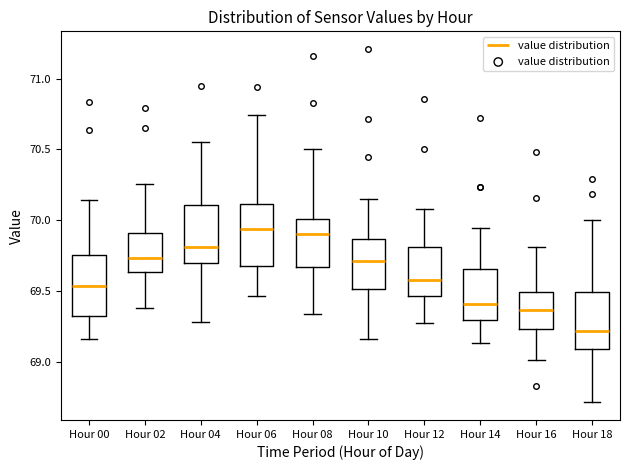

Reading left to right, transcribe this box plot: for each box, give where its median line is, the range the box spans, and where its two whiskers end, as read against the y-axis. The values are not printed on the chart, so give them approximately, as read against the axis.

Hour 00: median 69.55, box 69.35 to 69.75, whiskers 69.15 to 70.15
Hour 02: median 69.75, box 69.65 to 69.90, whiskers 69.40 to 70.25
Hour 04: median 69.80, box 69.70 to 70.10, whiskers 69.30 to 70.55
Hour 06: median 69.95, box 69.70 to 70.10, whiskers 69.45 to 70.75
Hour 08: median 69.90, box 69.65 to 70.00, whiskers 69.35 to 70.50
Hour 10: median 69.70, box 69.50 to 69.85, whiskers 69.15 to 70.15
Hour 12: median 69.60, box 69.45 to 69.80, whiskers 69.30 to 70.10
Hour 14: median 69.40, box 69.30 to 69.65, whiskers 69.15 to 69.95
Hour 16: median 69.35, box 69.25 to 69.50, whiskers 69.00 to 69.80
Hour 18: median 69.20, box 69.10 to 69.50, whiskers 68.70 to 70.00